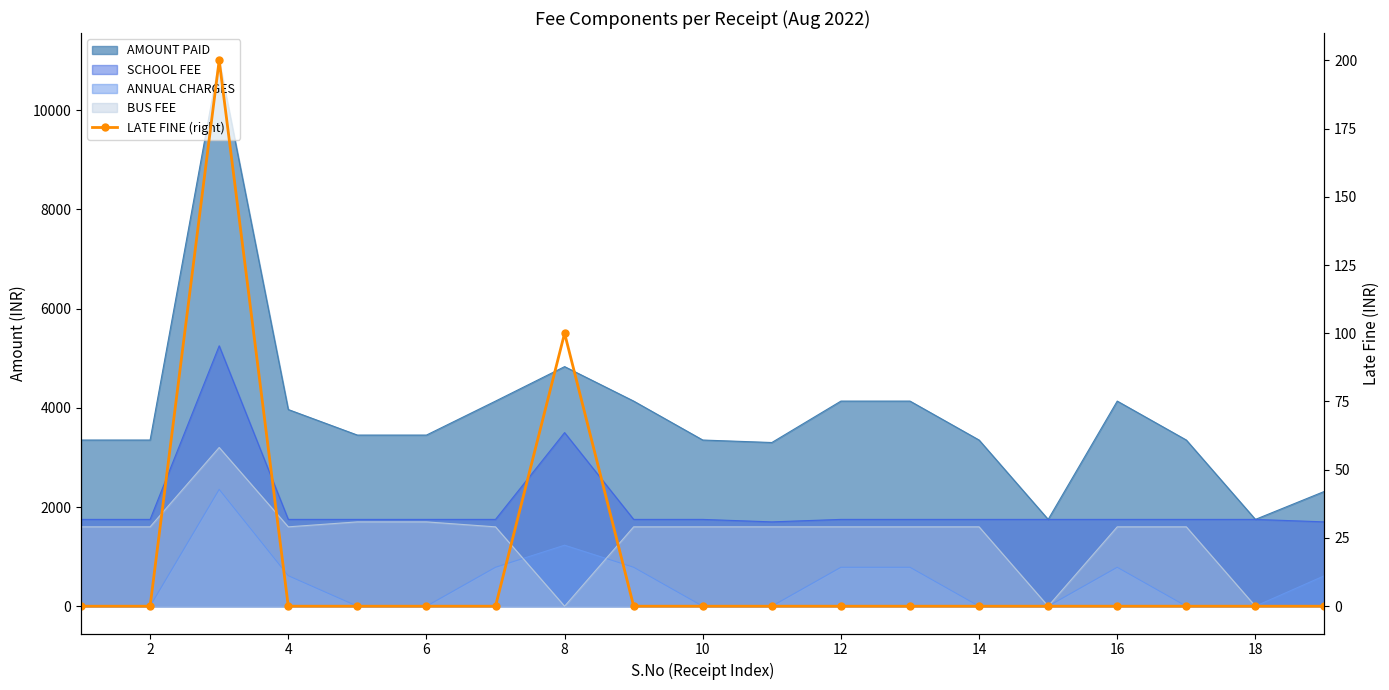

True or false: there are more than 0 points higher than both neighbors.

True